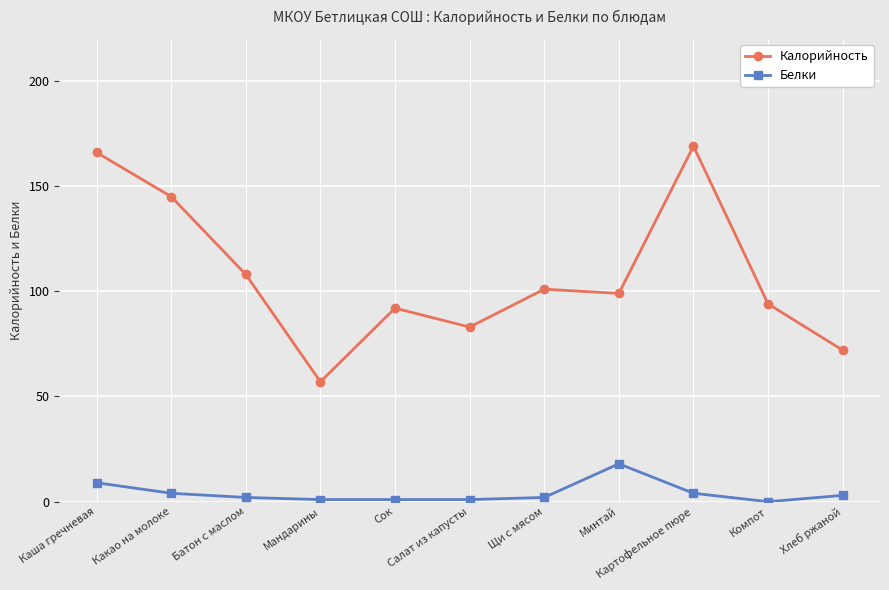

The Калорийность series shows 96 at Мандарины. True or false?

False